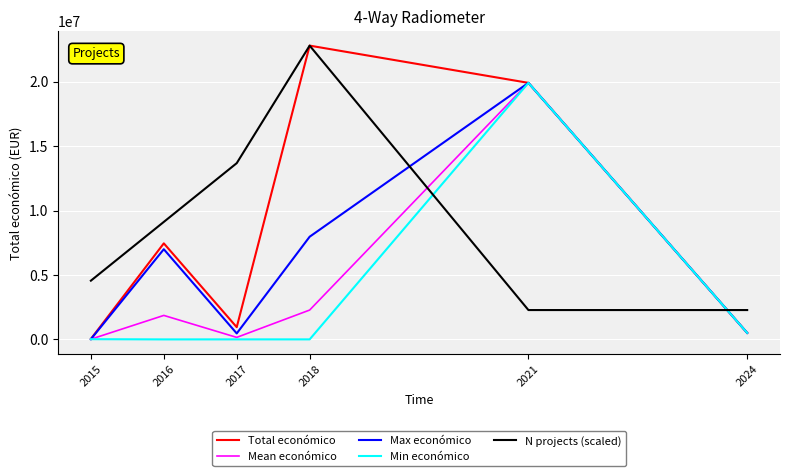

Between 2016 and 2024, which series saw the biggest shift?

Total económico